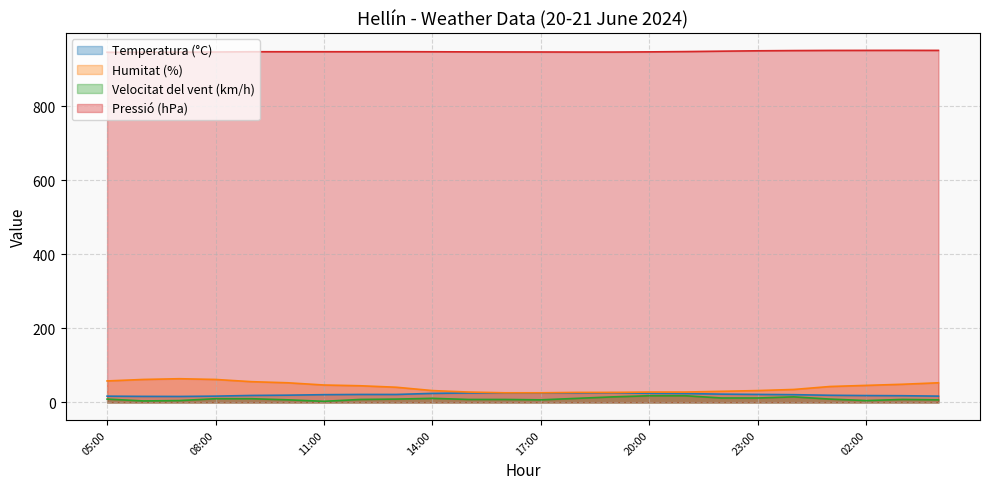

Which series has the largest range (max minus min)?

Humitat (%)